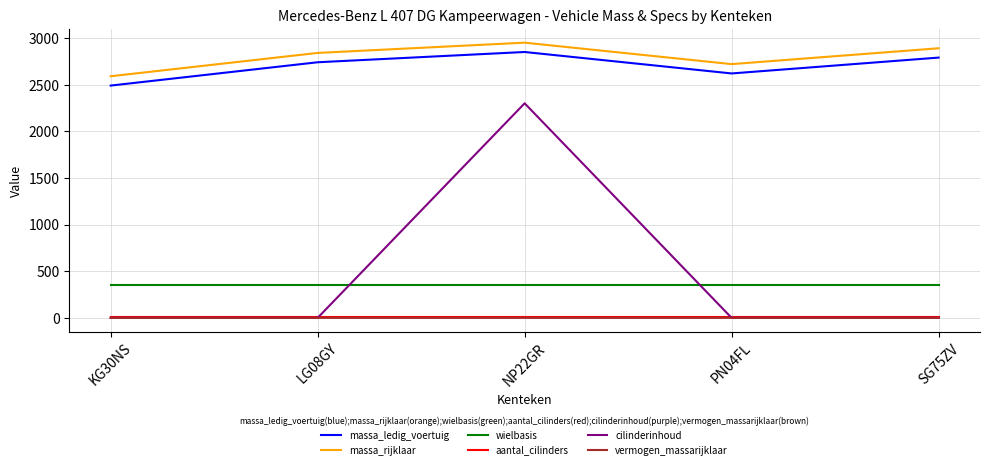

What value does the aantal_cilinders series have at SG75ZV?

4.0